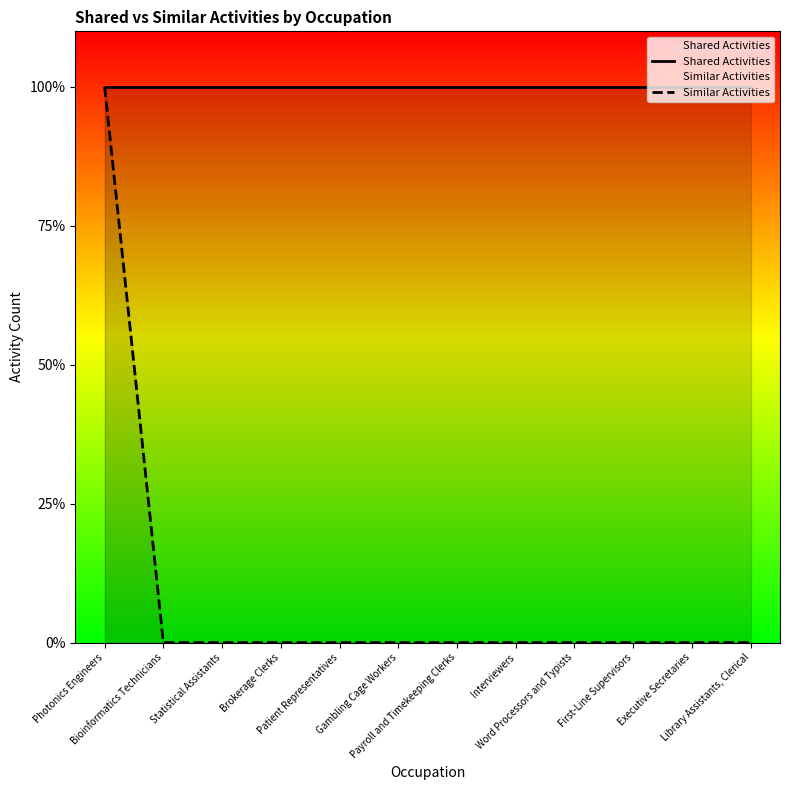

Is it true that Similar Activities equals -1 at Gambling Cage Workers?

False